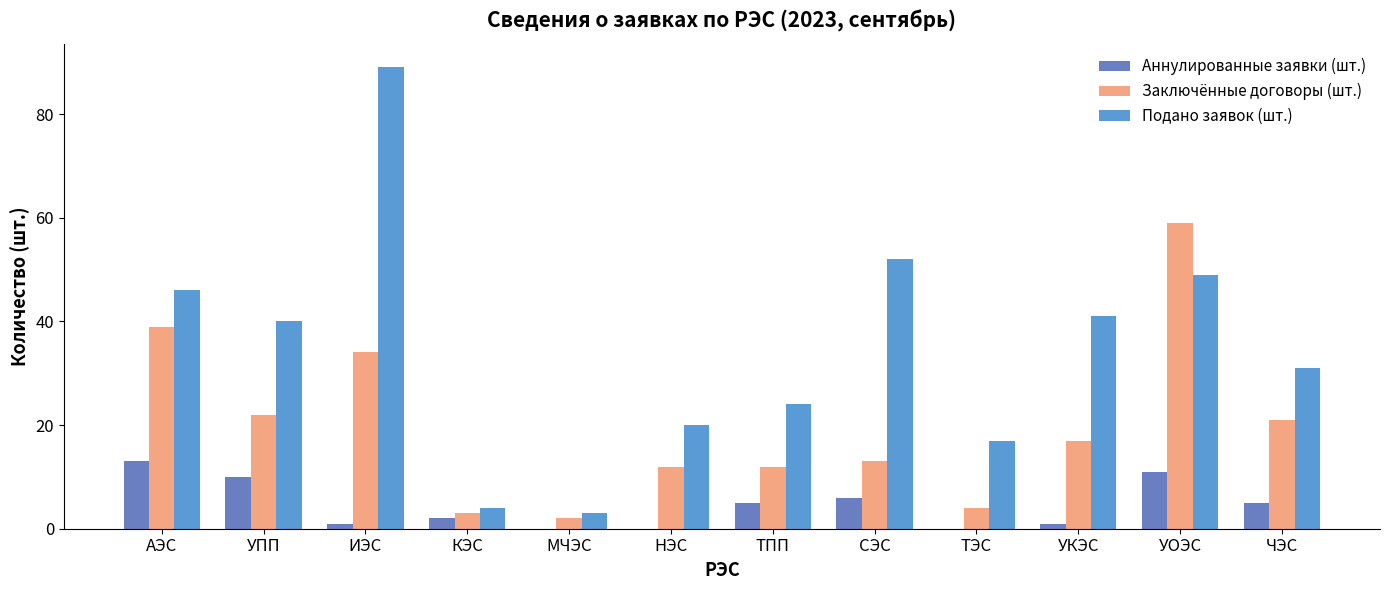

Which series has the largest total across all categories?

Подано заявок (шт.)